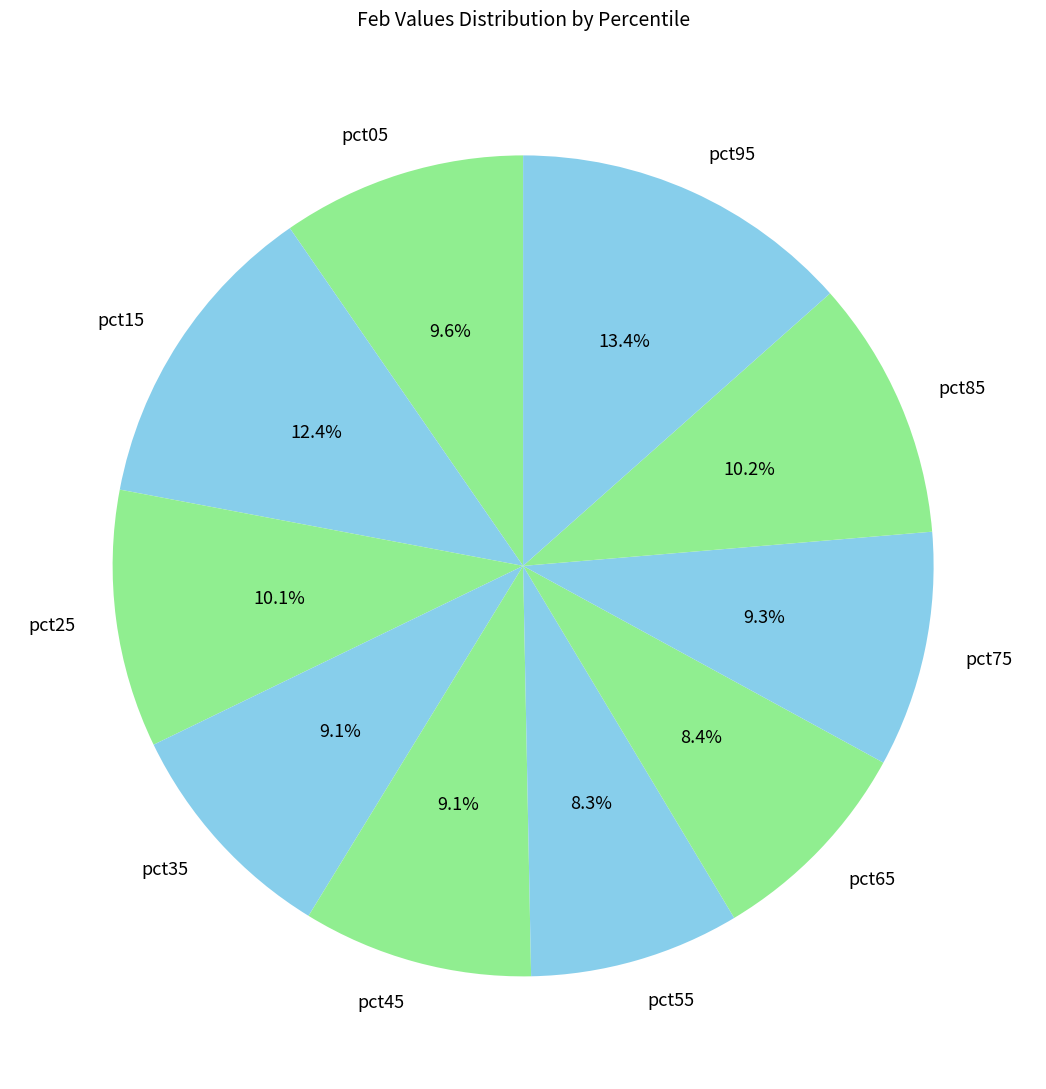

Count the number of slices in the pie.

10